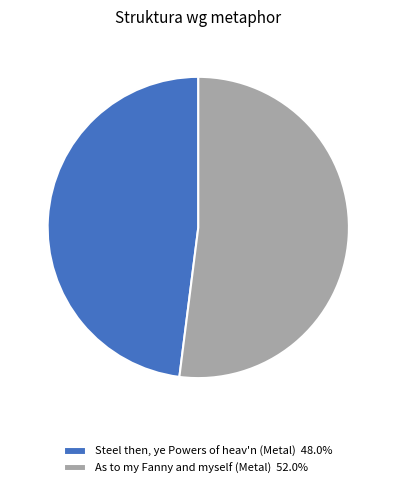

How many slices are in this pie chart?

2